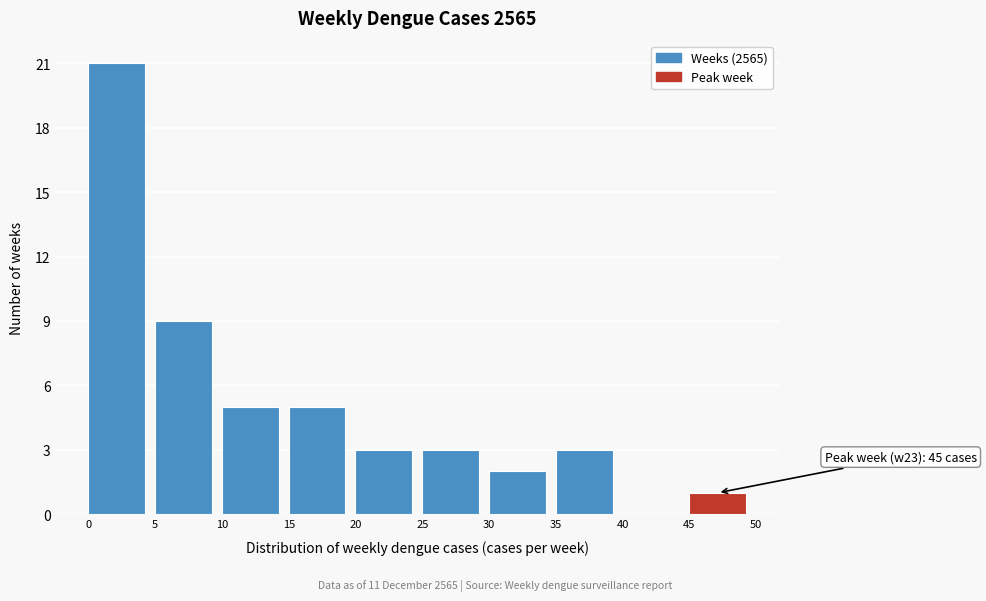

Which range on the x-axis has the tallest bar?

0 to 5